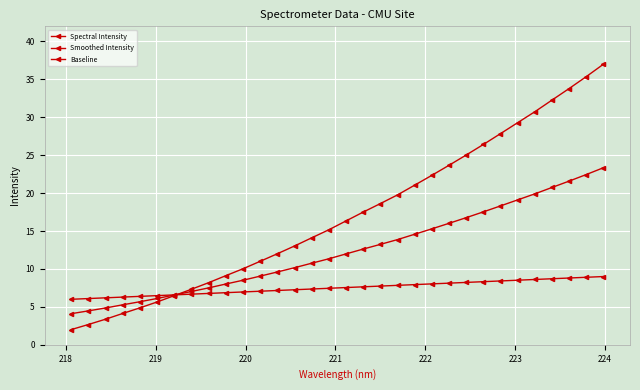

List the series in order of their overall mean, lowest first.

Baseline, Smoothed Intensity, Spectral Intensity